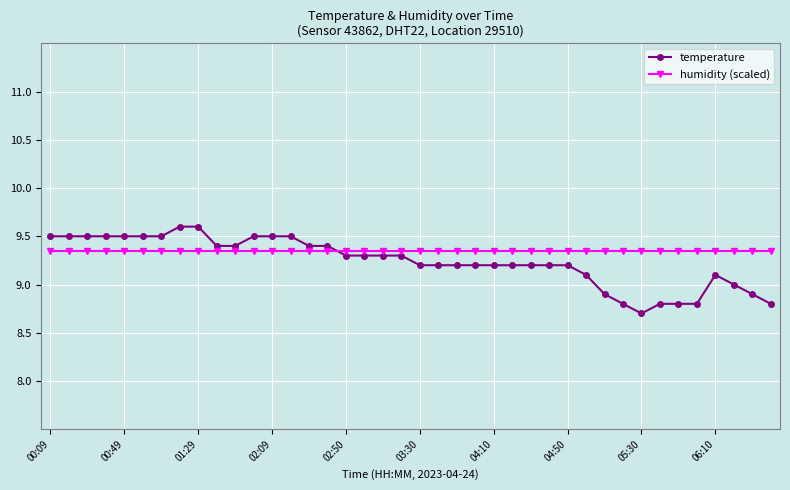

Which series has the largest range (max minus min)?

temperature